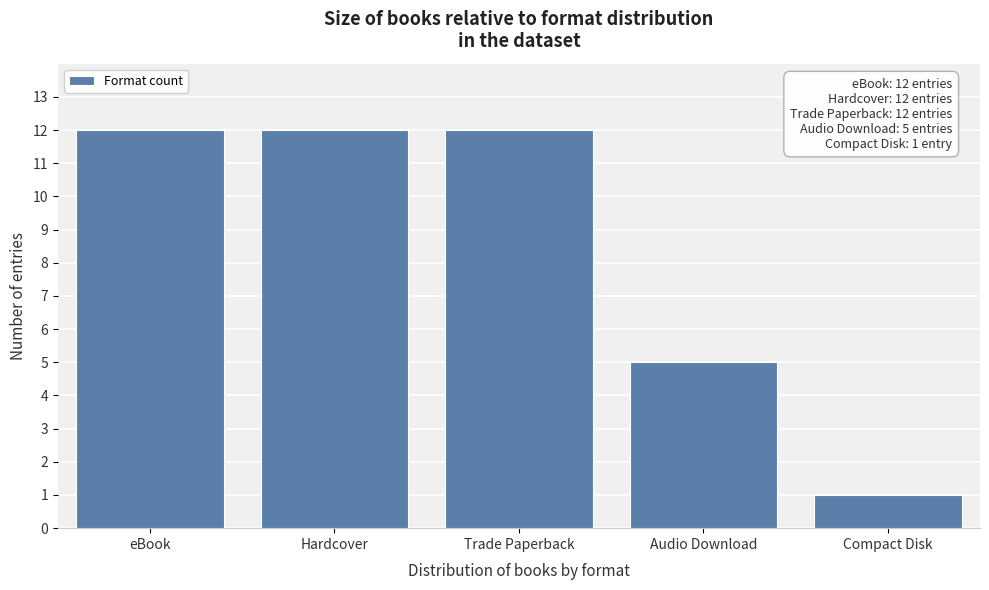

Reading left to right, extract all data points from this chart.

12	12	12	5	1